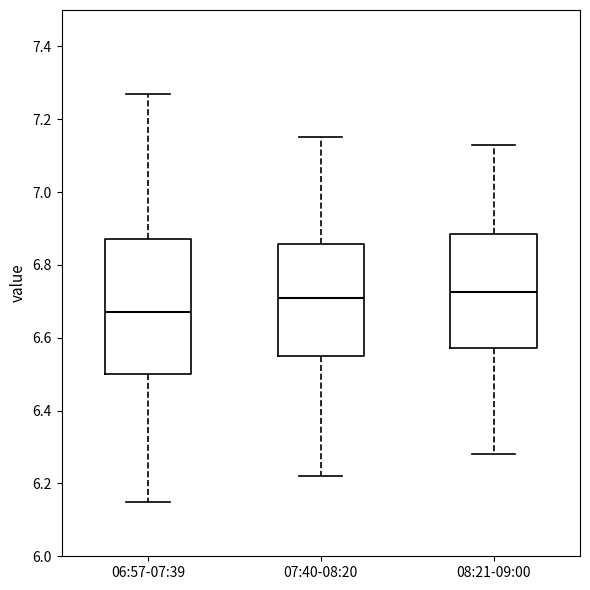

Where does the median line of the box for 07:40-08:20 sit on the y-axis? The values are not printed on the chart, so give them approximately, as read against the axis.

6.72